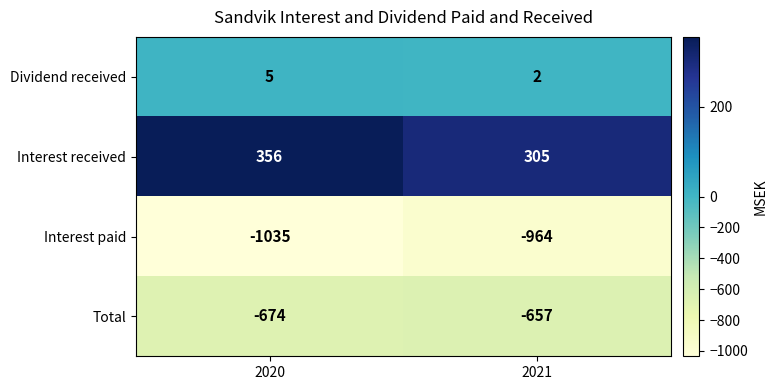

What is the sum of the Interest received values at 2020 and 2021?

661